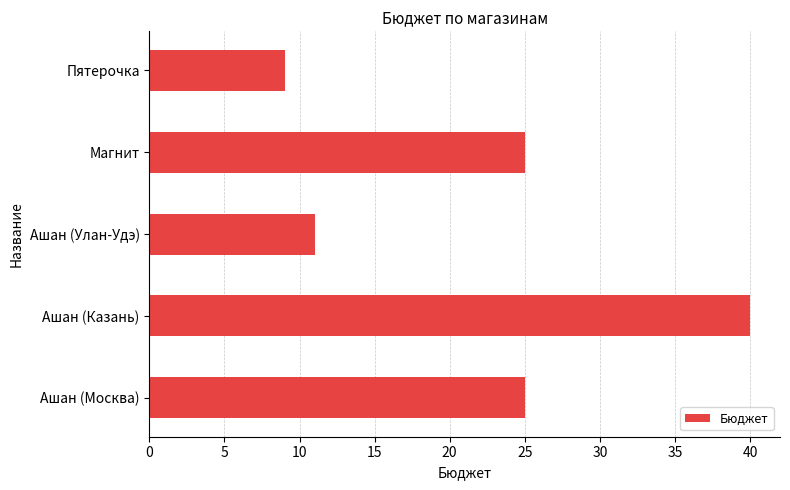

What is the average value?

22